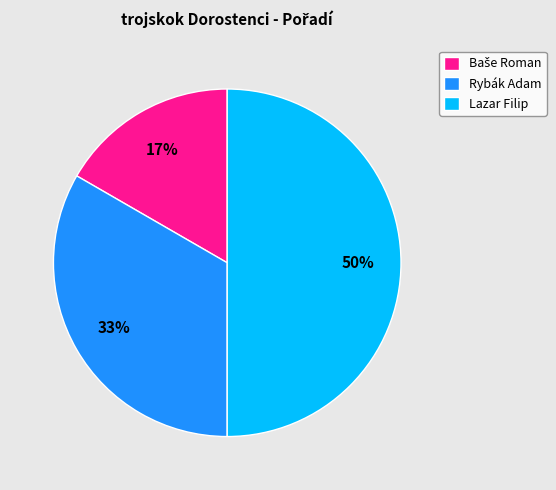

What percentage is the Lazar Filip slice, to the nearest percent?

50%